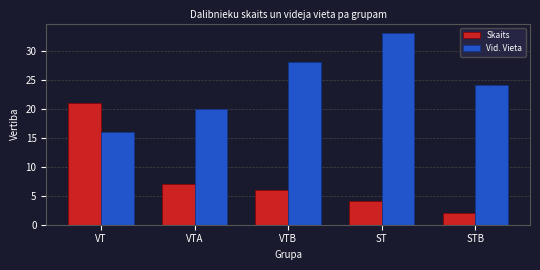

What is the average value of the Skaits series?

8